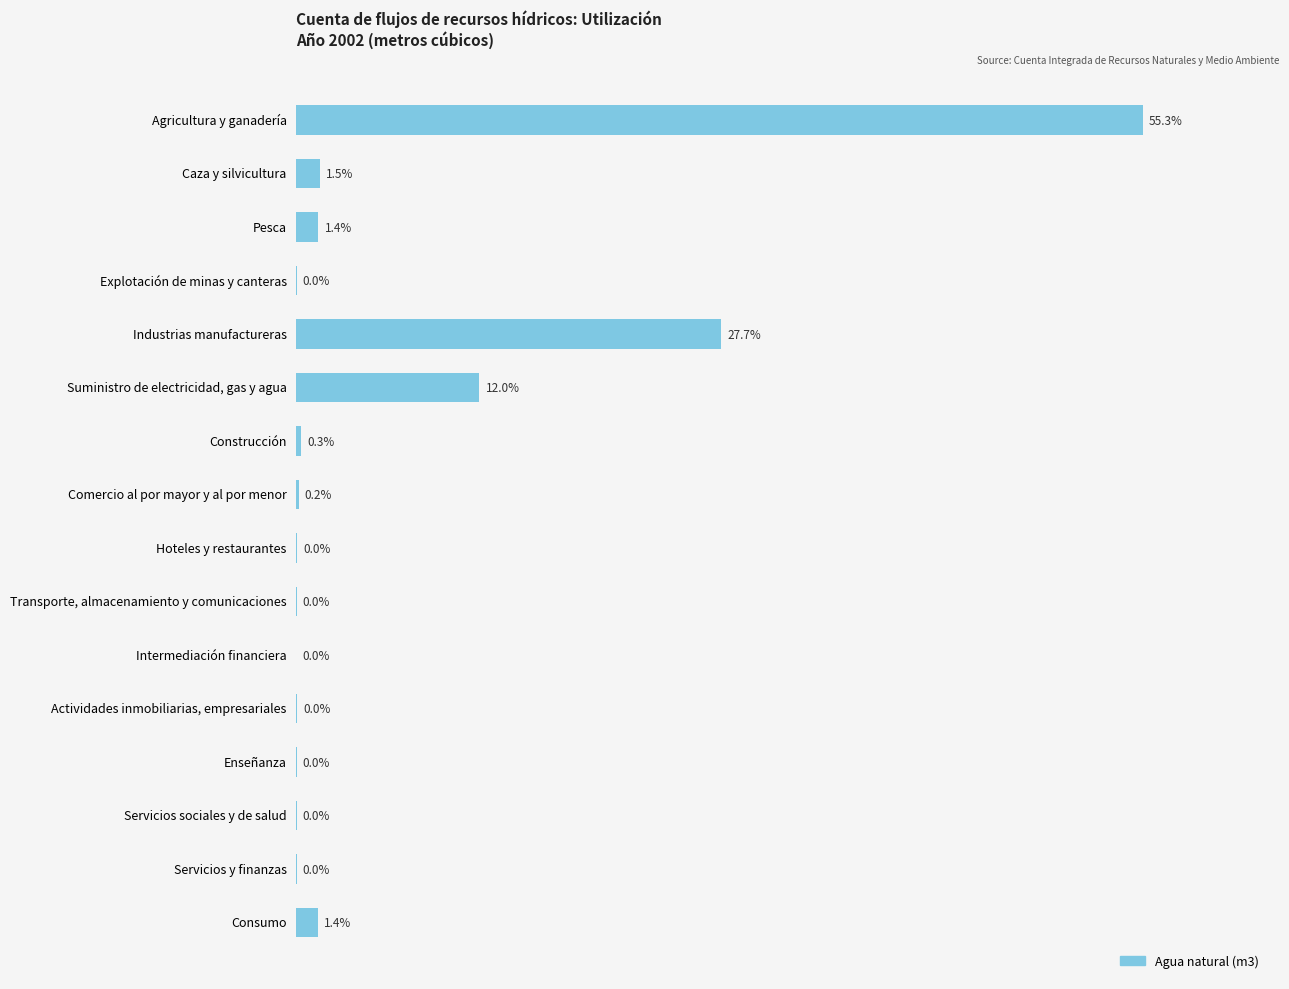

Where is the data nearest to the value 27?

Industrias manufactureras